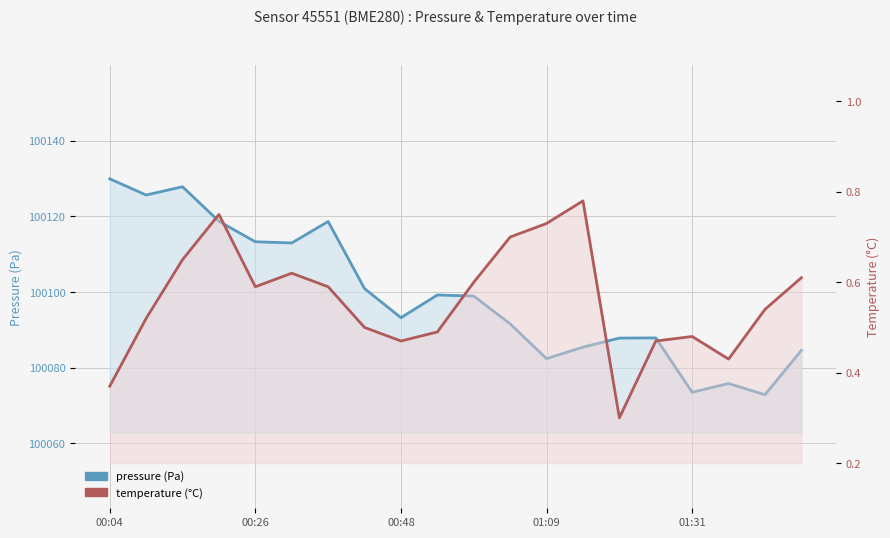

What is the sum of the pressure values at 00:48 and 5?

200240.8